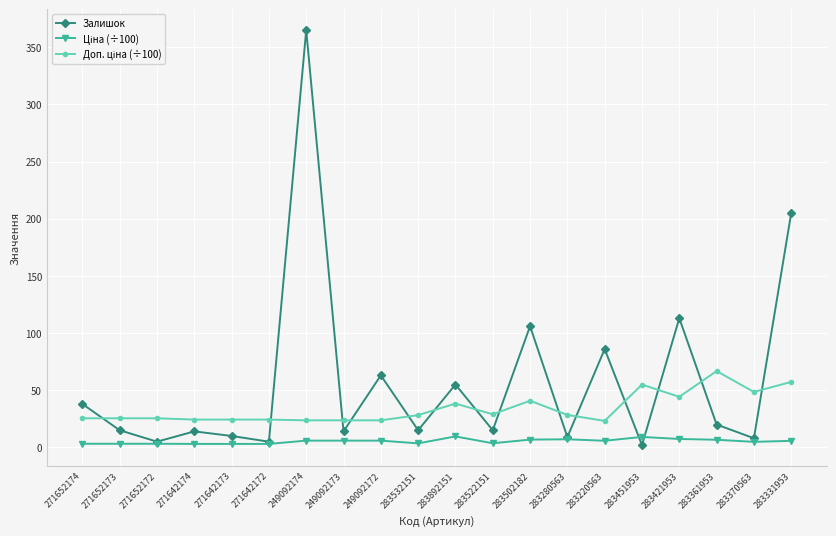

True or false: Залишок has more than 2 points higher than both neighbors.

True